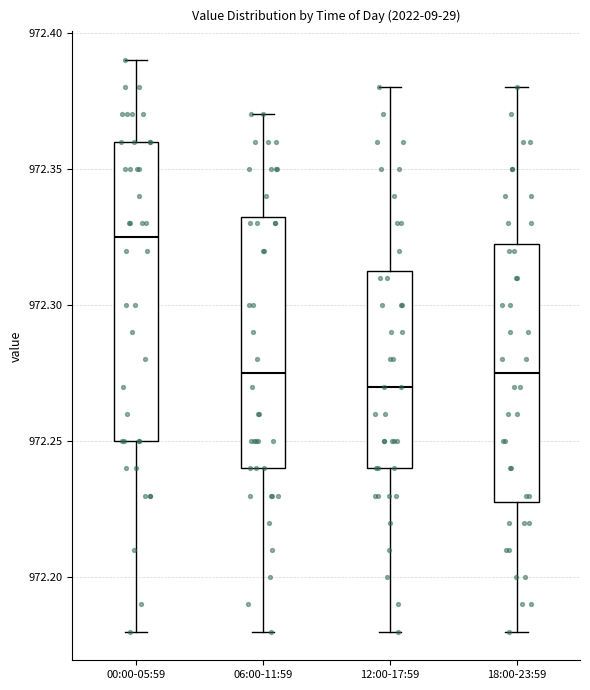

Reading left to right, transcribe this box plot: for each box, give where its median line is, the range the box spans, and where its two whiskers end, as read against the y-axis. The values are not printed on the chart, so give them approximately, as read against the axis.

00:00-05:59: median 972.325, box 972.250 to 972.360, whiskers 972.180 to 972.390
06:00-11:59: median 972.275, box 972.240 to 972.335, whiskers 972.180 to 972.370
12:00-17:59: median 972.270, box 972.240 to 972.315, whiskers 972.180 to 972.380
18:00-23:59: median 972.275, box 972.230 to 972.325, whiskers 972.180 to 972.380